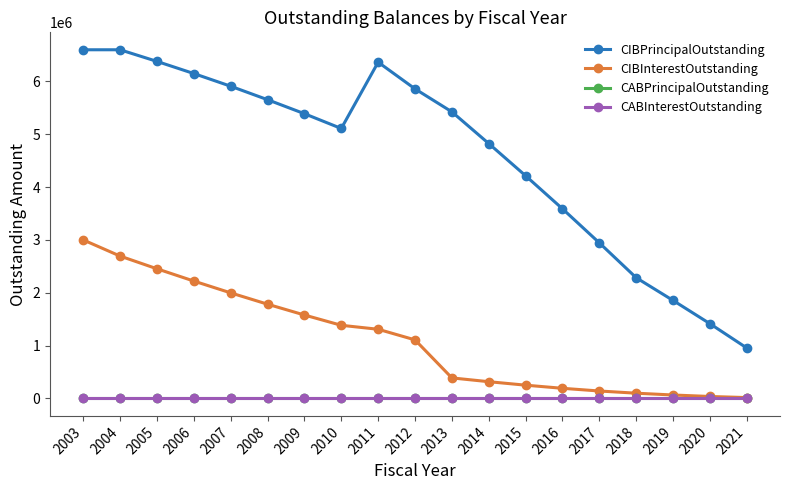

Is this an area chart (filled region under the line)?

No